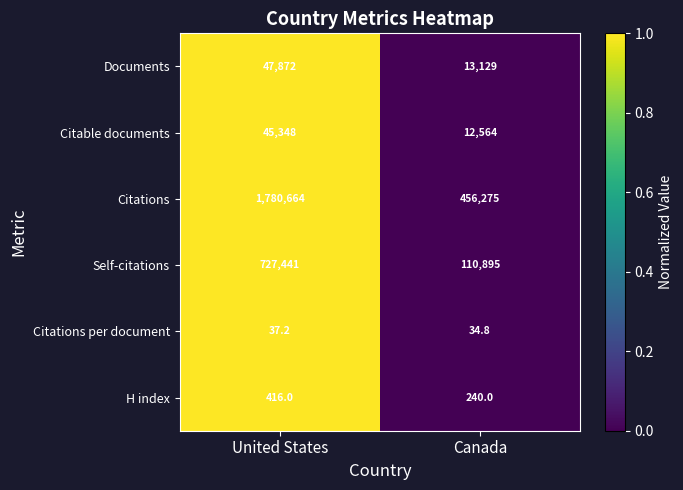

Which series has the widest spread of values?

Citations